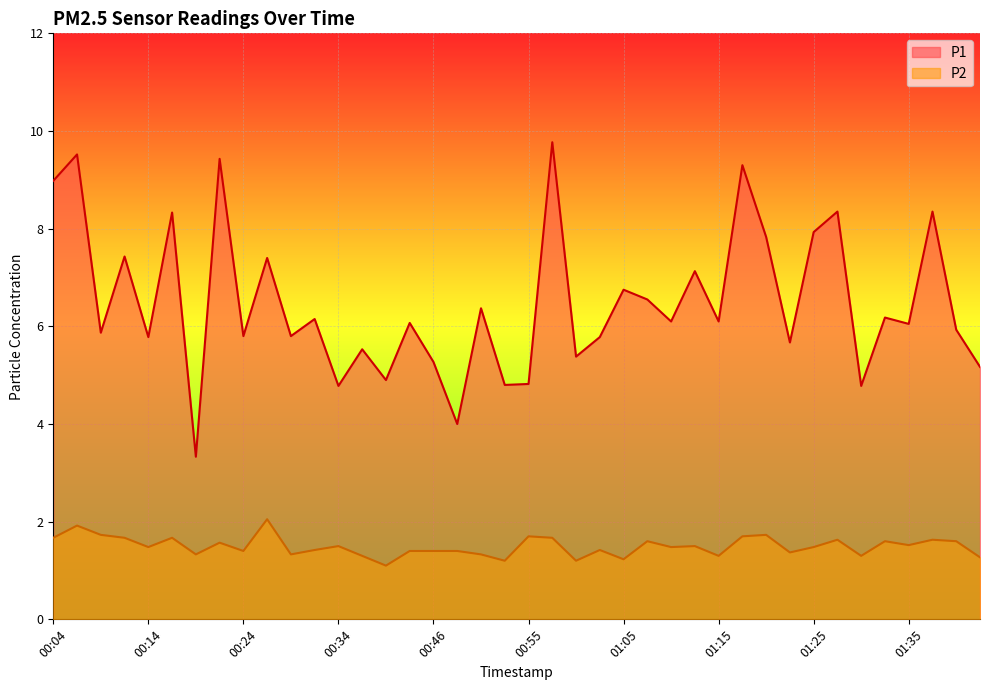

Reading right to left, what are all the values shown in this chart?

P1: 01:42=5.2	01:39=5.9	01:37=8.3	01:35=6.0	01:32=6.2	01:30=4.8	01:27=8.3	01:25=7.9	01:22=5.7	01:20=7.8	01:17=9.3	01:15=6.1	01:13=7.1	01:10=6.1	01:08=6.5	01:05=6.8	01:03=5.8	01:00=5.4	00:58=9.8	00:55=4.8	00:53=4.8	00:51=6.4	00:48=4.0	00:46=5.3	00:43=6.1	00:41=4.9	00:36=5.5	00:34=4.8	00:31=6.2	00:29=5.8	00:26=7.4	00:24=5.8	00:21=9.4	00:19=3.3	00:16=8.3	00:14=5.8	00:12=7.4	00:09=5.9	00:07=9.5	00:04=9.0
P2: 01:42=1.3	01:39=1.6	01:37=1.6	01:35=1.5	01:32=1.6	01:30=1.3	01:27=1.6	01:25=1.5	01:22=1.4	01:20=1.7	01:17=1.7	01:15=1.3	01:13=1.5	01:10=1.5	01:08=1.6	01:05=1.2	01:03=1.4	01:00=1.2	00:58=1.7	00:55=1.7	00:53=1.2	00:51=1.3	00:48=1.4	00:46=1.4	00:43=1.4	00:41=1.1	00:36=1.3	00:34=1.5	00:31=1.4	00:29=1.3	00:26=2.0	00:24=1.4	00:21=1.6	00:19=1.3	00:16=1.7	00:14=1.5	00:12=1.7	00:09=1.7	00:07=1.9	00:04=1.7